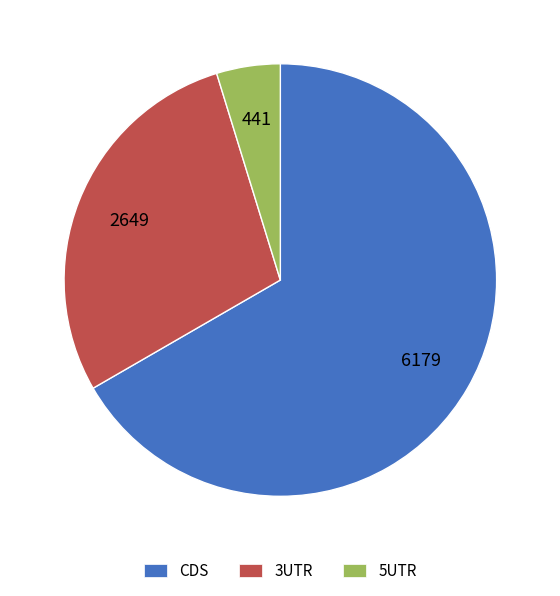

Count the number of slices in the pie.

3